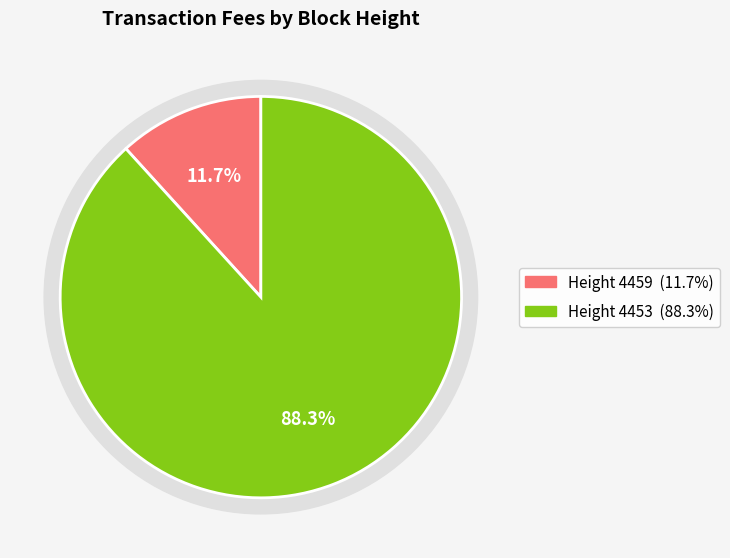

What is the ratio of the value at 4459 to the value at 4453?

0.1